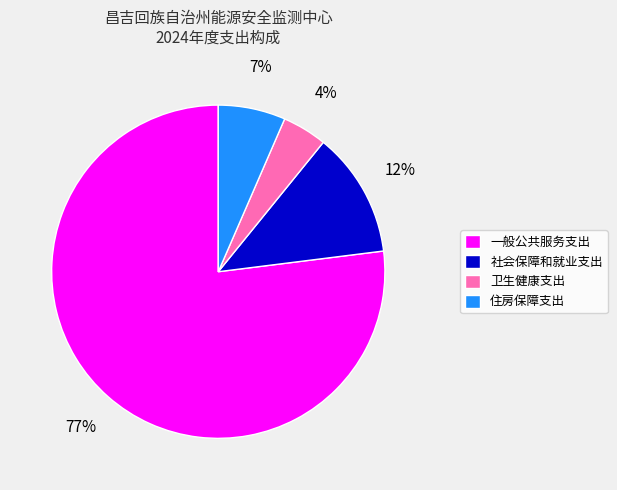

The 一般公共服务支出 slice represents 71% of the pie. True or false?

False